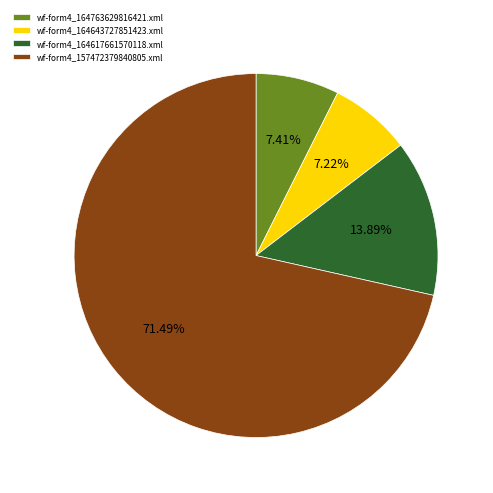

To the nearest percent, what is the combined percentage of wf-form4_164763629816421.xml and wf-form4_164617661570118.xml?

21%